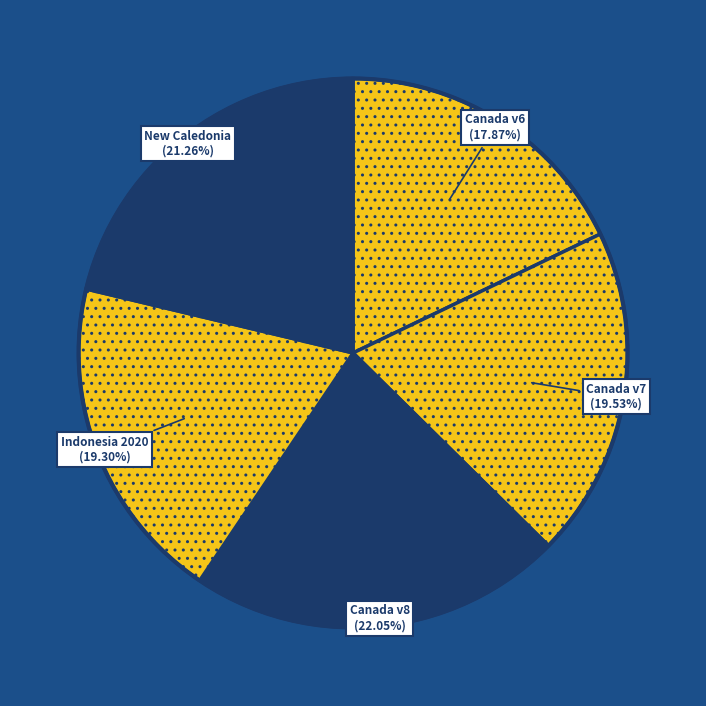

Rank the categories by value from lowest to highest.

Canada velocity grid v6, Indonesian Deformation Model 2020, Canada velocity grid v7, New Caledonia velocity model 2015, Canada velocity grid v8